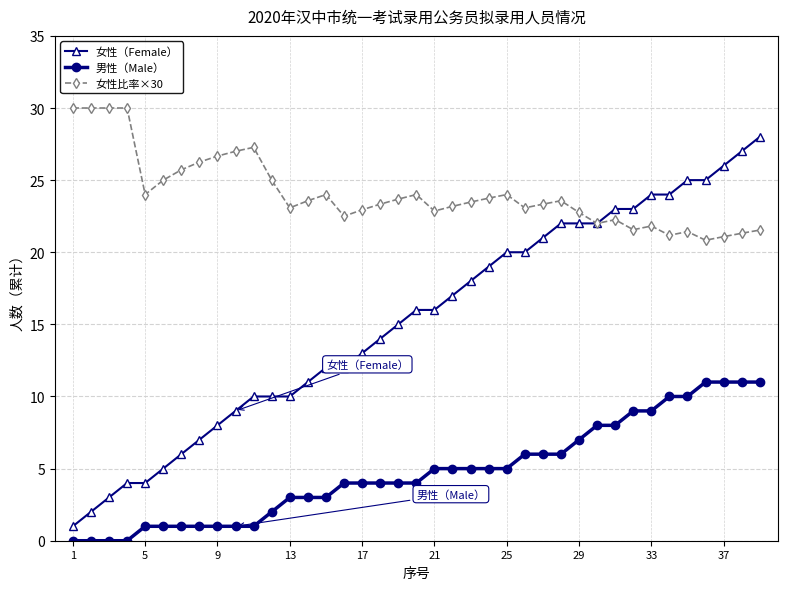

What is the maximum value shown in the chart?

30.0